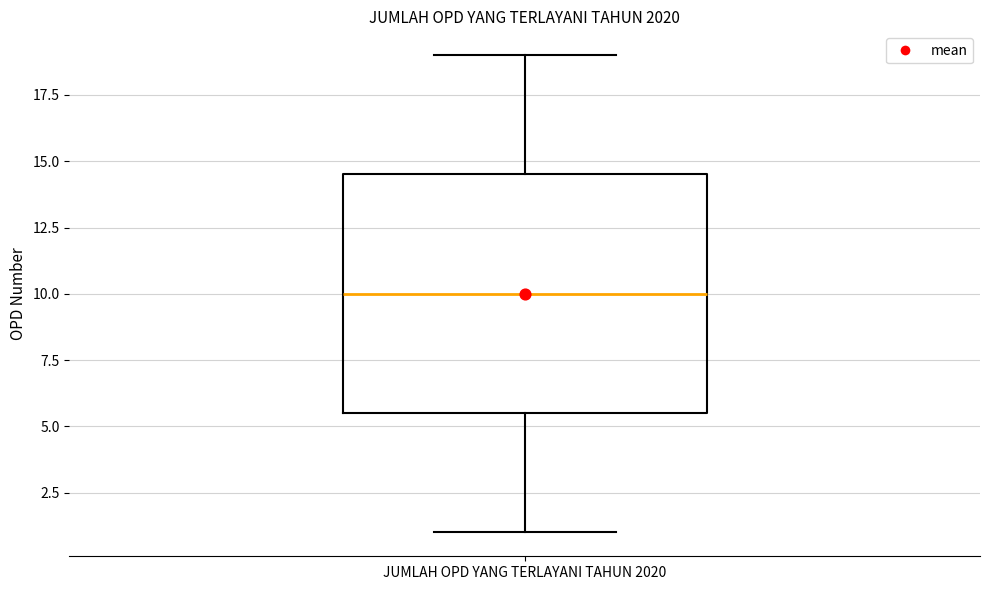

Read this box plot against the y-axis: the position of the median line, the range covered by the box, and the ends of both whiskers. The values are not printed on the chart, so give them approximately, as read against the axis.

median 10.0, box 5.5 to 14.5, whiskers 1.0 to 19.0